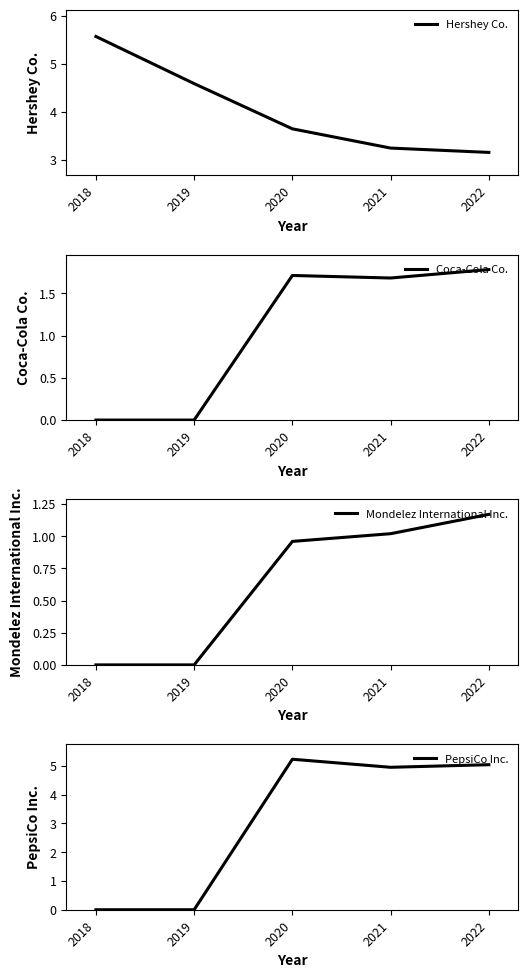

Which series changed the most between 2022 and 2021?

Mondelez International Inc.